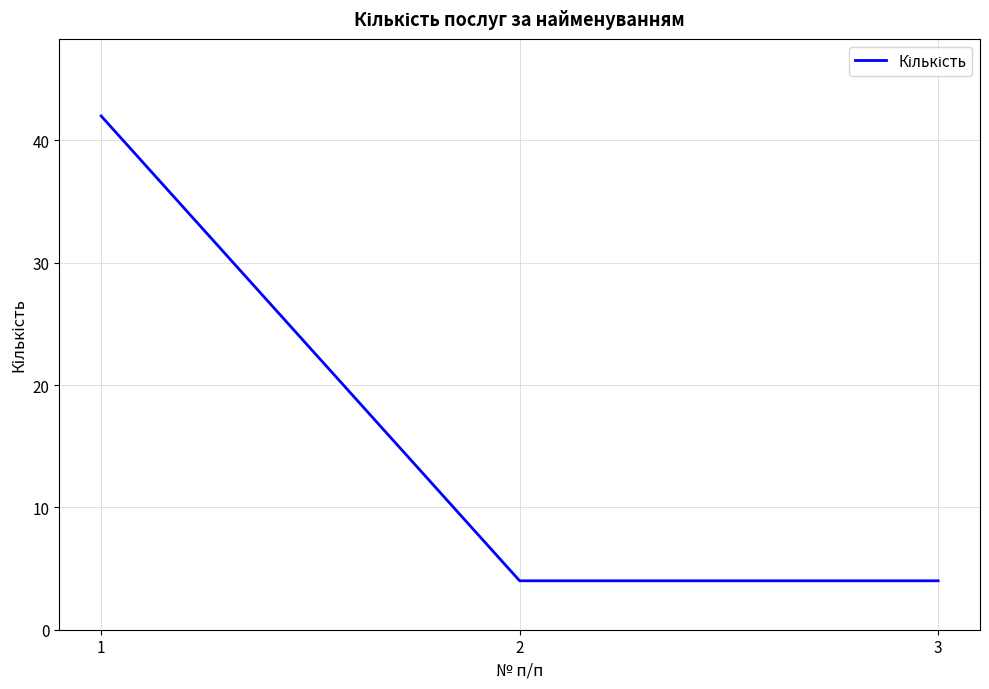

Reading left to right, transcribe all the data shown in this chart.

1=42	2=4	3=4